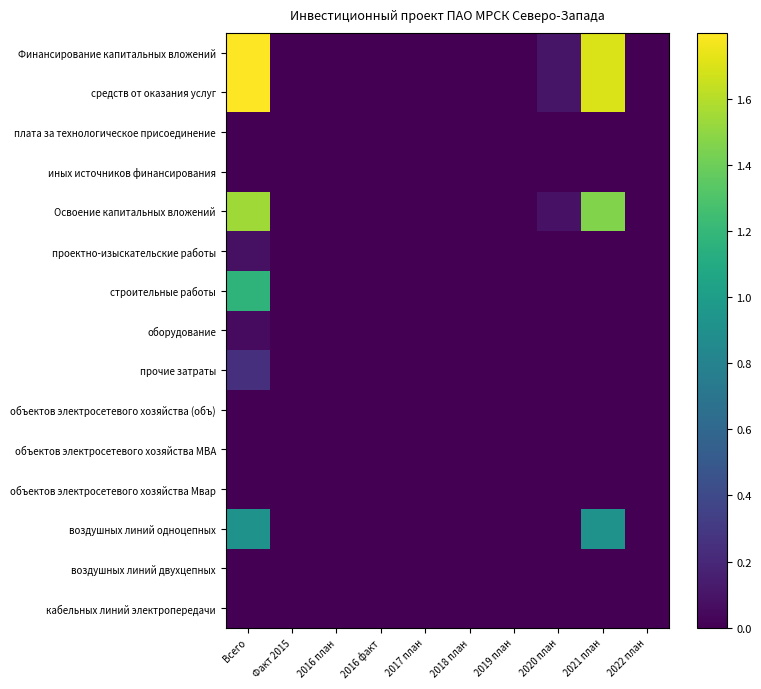

At which category is the sum across all series the highest?

Всего